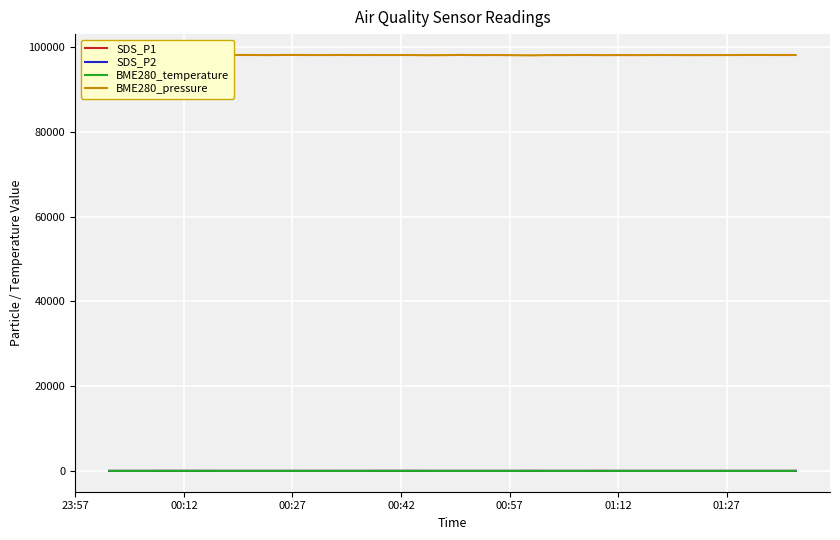

What is the average value of the BME280_temperature series?

10.1